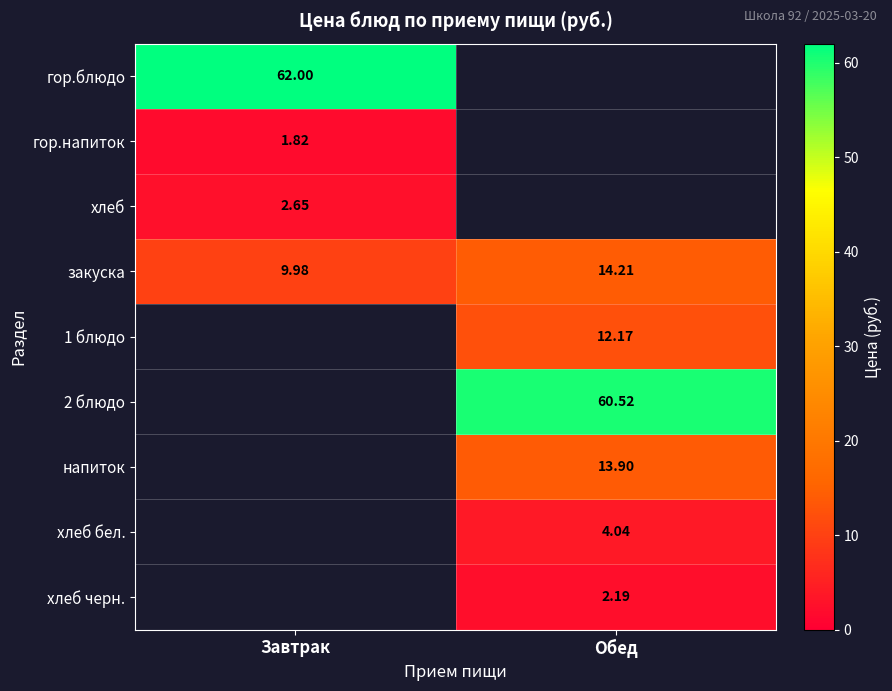

The напиток series shows 13.9 at Обед. True or false?

True